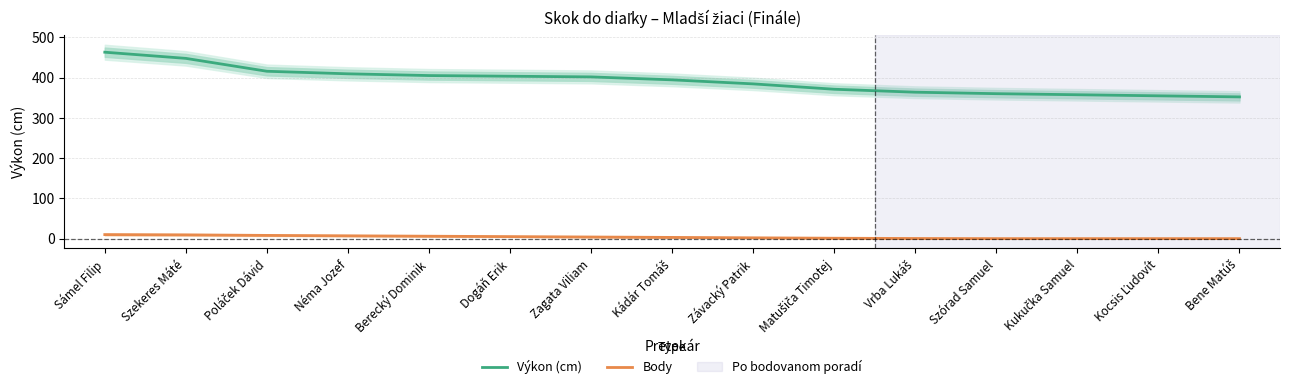

At which category does the chart reach its peak across all series?

Sámel Filip